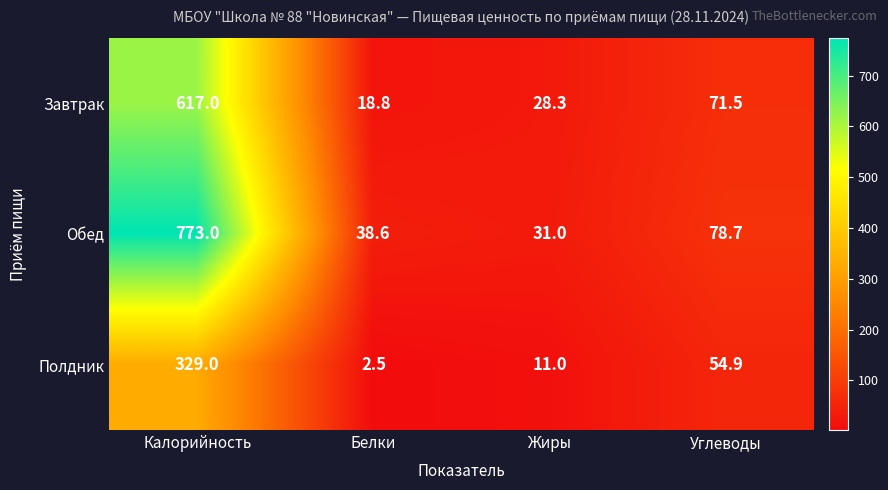

Rank the series by their average value, from highest to lowest.

Обед, Завтрак, Полдник